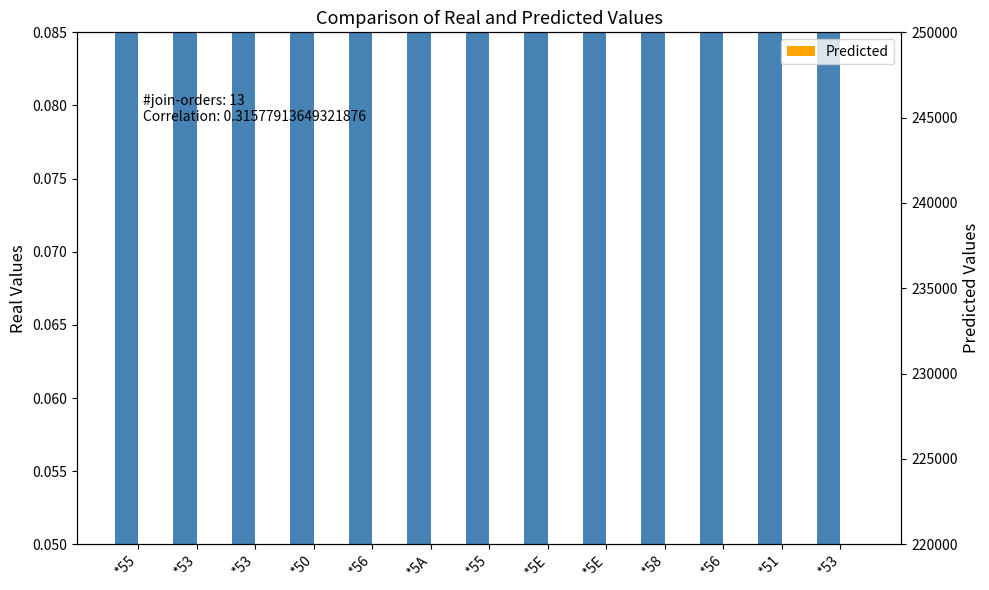

Between *53 and *56, which series saw the biggest shift?

Predicted